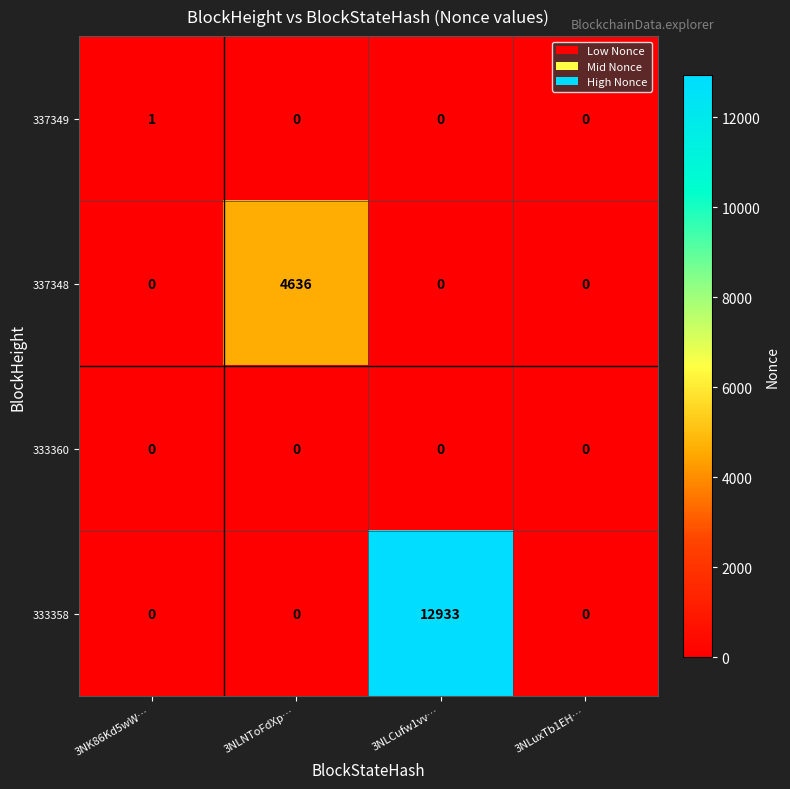

Is it true that 333358 equals 0 at 3NLNToFdXp…?

True